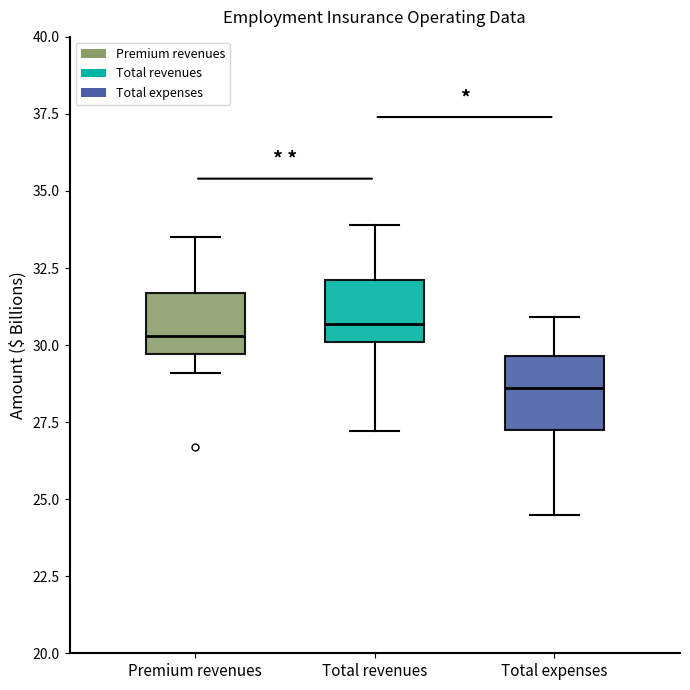

Reading left to right, transcribe this box plot: for each box, give where its median line is, the range the box spans, and where its two whiskers end, as read against the y-axis. The values are not printed on the chart, so give them approximately, as read against the axis.

Premium revenues: median 30.5, box 29.5 to 31.5, whiskers 29.0 to 33.5
Total revenues: median 30.5, box 30.0 to 32.0, whiskers 27.0 to 34.0
Total expenses: median 28.5, box 27.5 to 29.5, whiskers 24.5 to 31.0